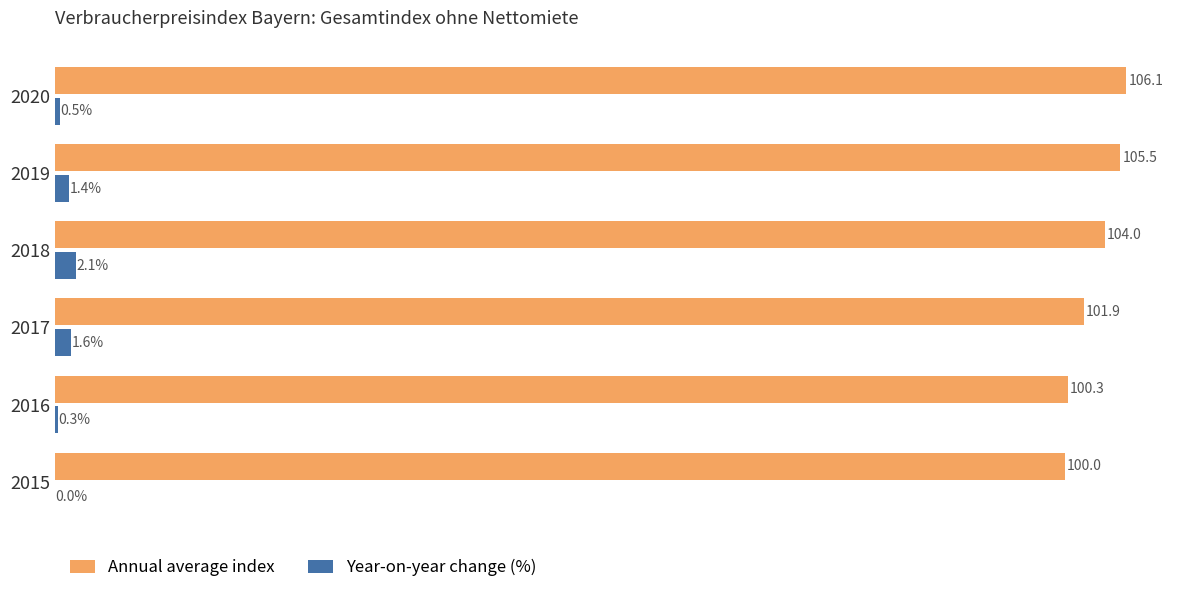

Between 2017 and 2019, which series saw the biggest shift?

Annual average index